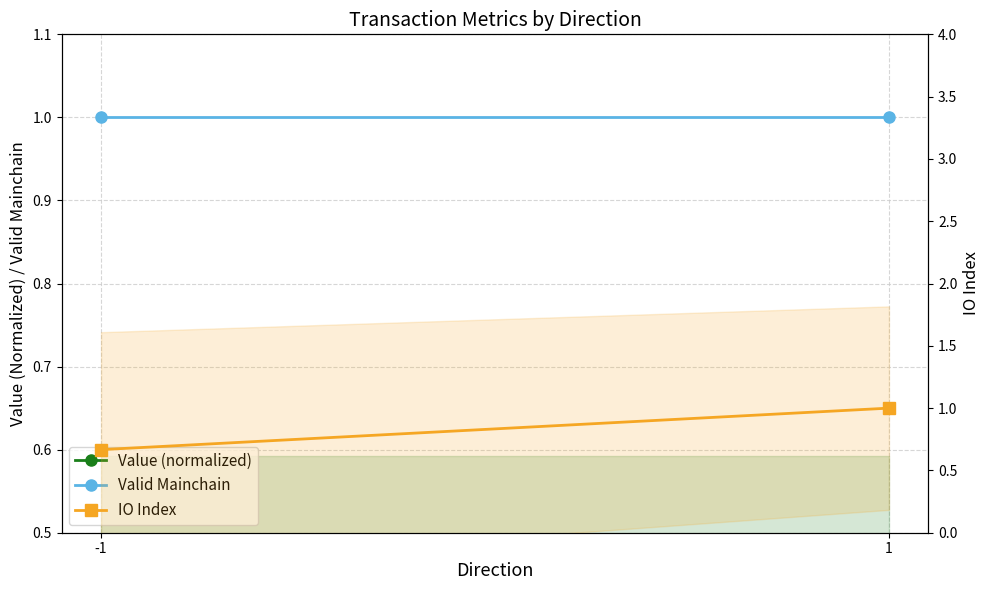

Which category has the lowest value in the IO Index series?

-1